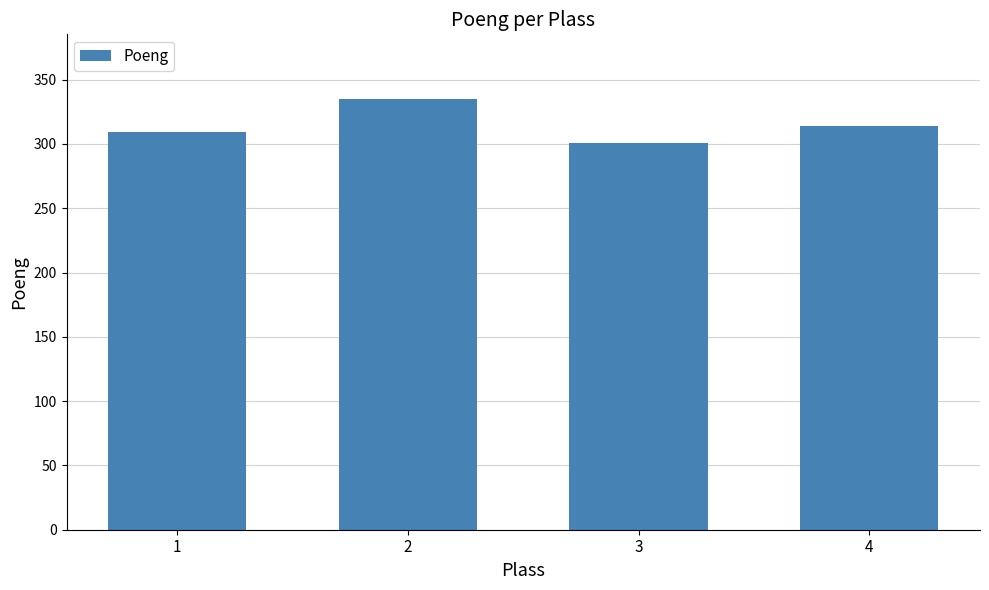

What is the value of the 1st bar from the left?

309